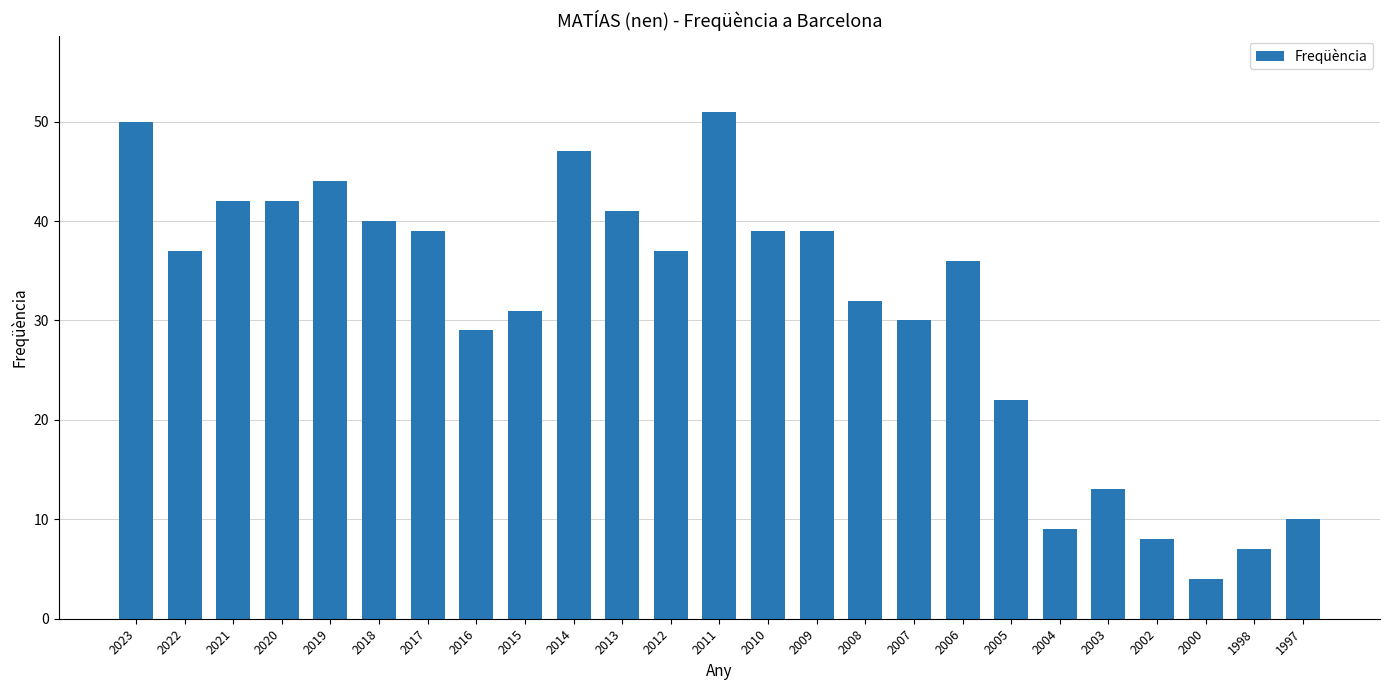

Read the value at 2005.

22